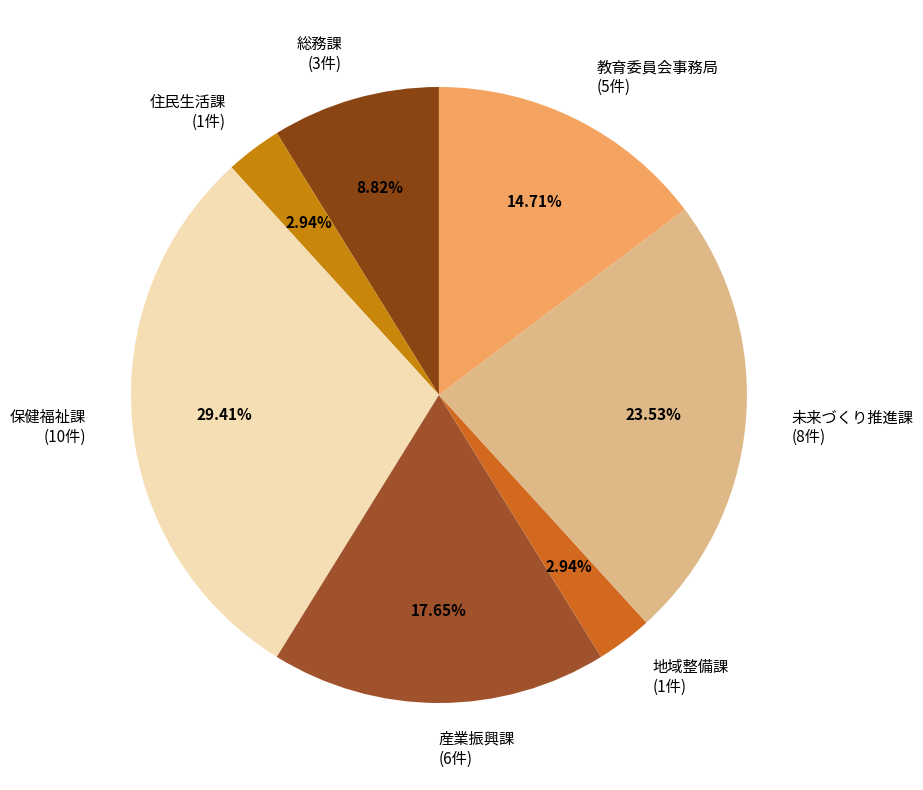

Approximately how many times larger is the value at 教育委員会事務局 (5件) compared to 保健福祉課 (10件)?

0.5